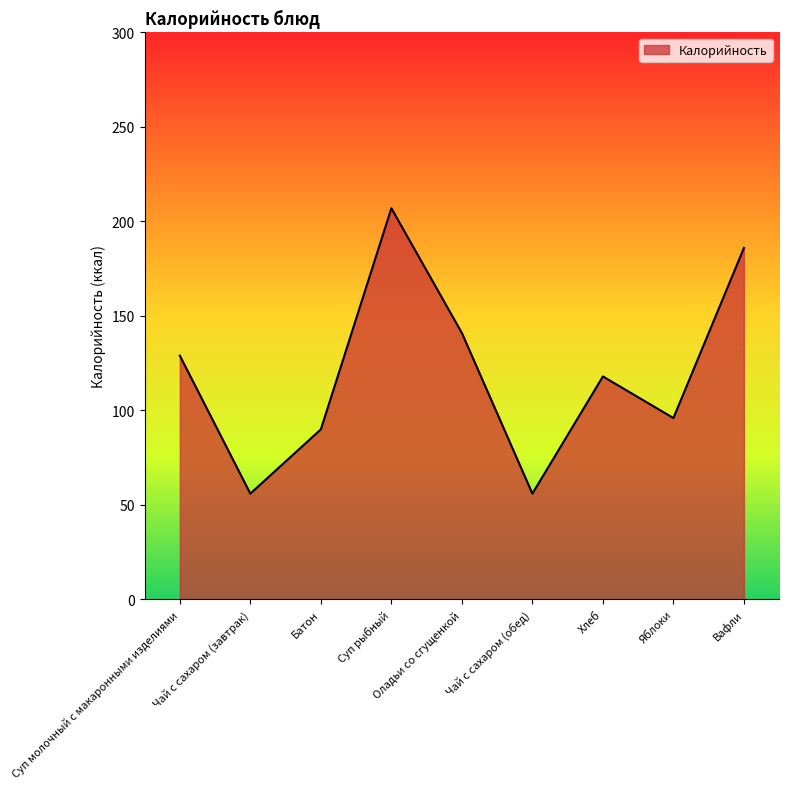

At which label does the data first exceed 118?

Суп молочный с макаронными изделиями